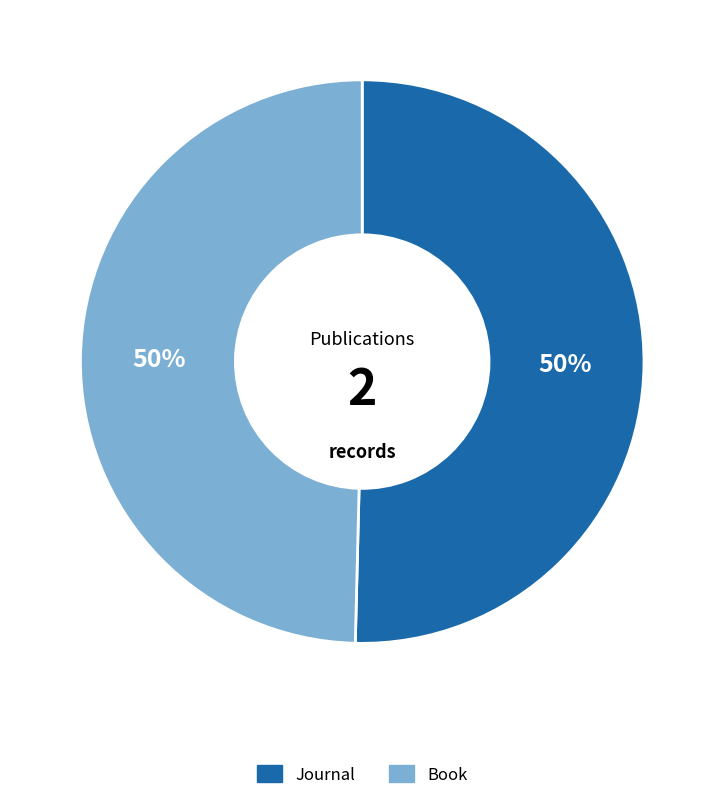

What is the ratio of the value at Journal to the value at Book?

1.0